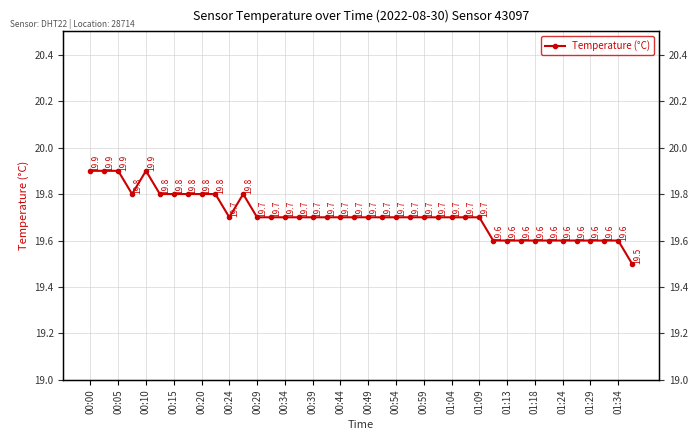

At which category does the chart reach its peak across all series?

00:00